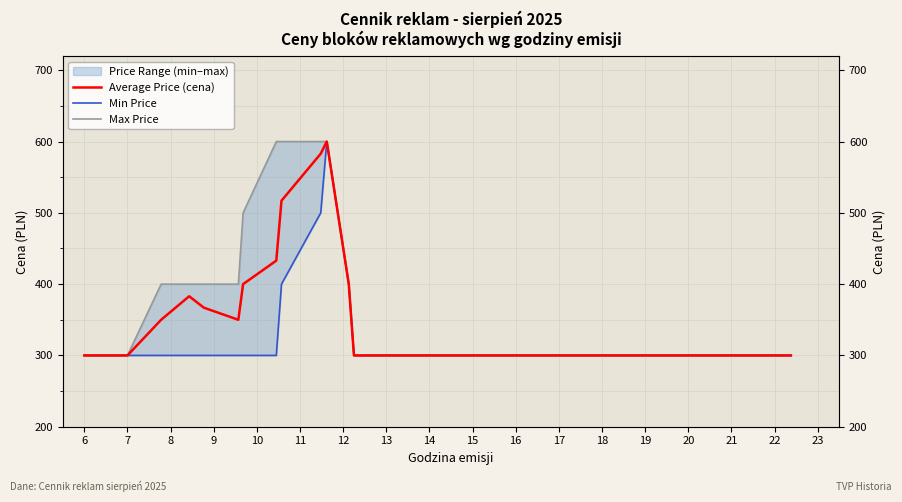

True or false: Min Price and Max Price intersect in this chart.

False